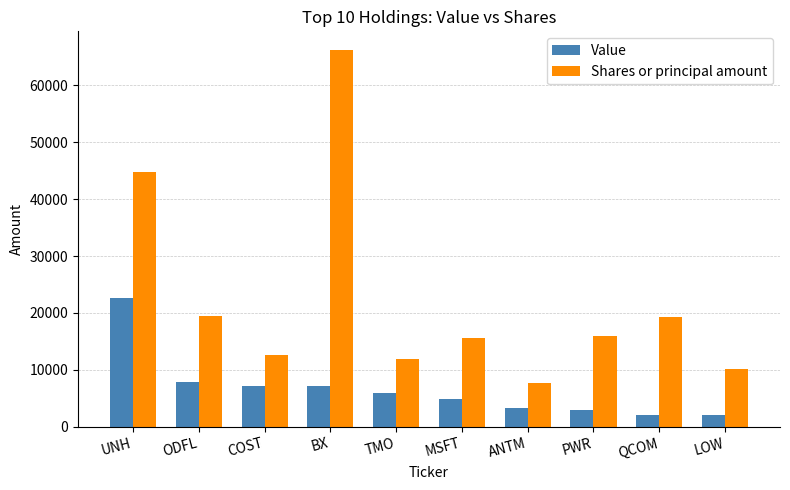

Does the chart contain stacked bars?

No